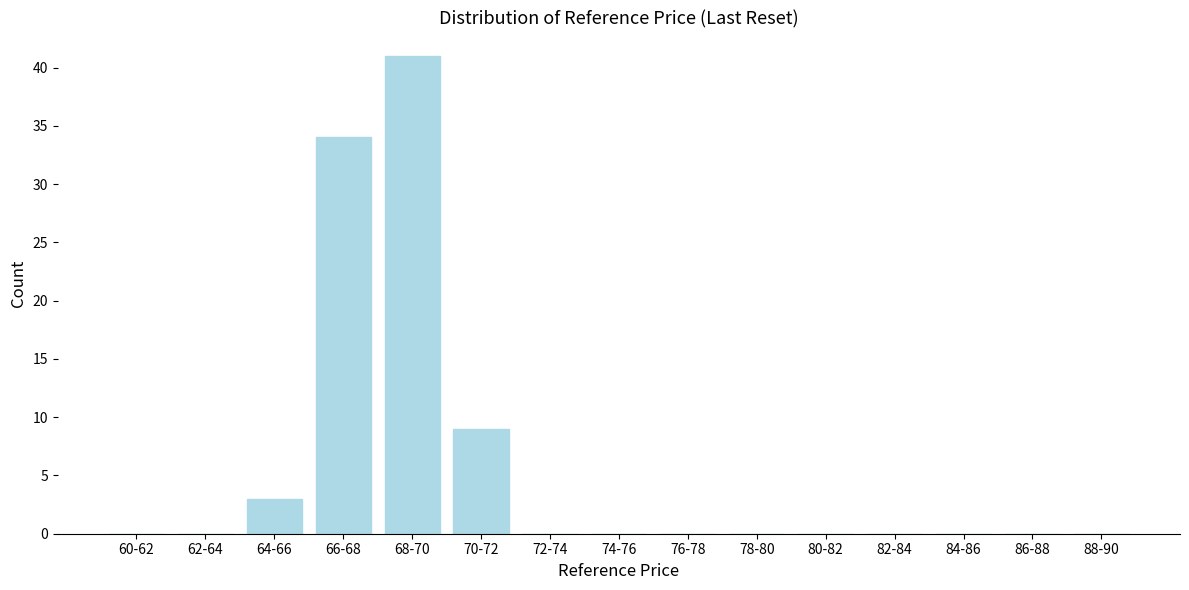

Reading left to right, transcribe all the data shown in this chart.

60-62=0	62-64=0	64-66=3	66-68=34	68-70=41	70-72=9	72-74=0	74-76=0	76-78=0	78-80=0	80-82=0	82-84=0	84-86=0	86-88=0	88-90=0